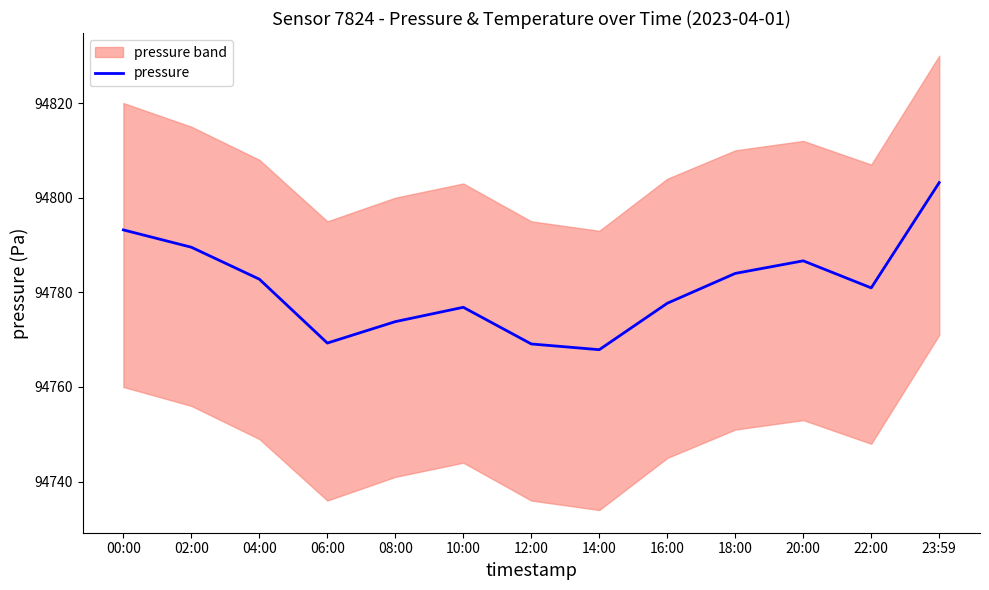

What is the difference between the maximum and minimum values?

35.3